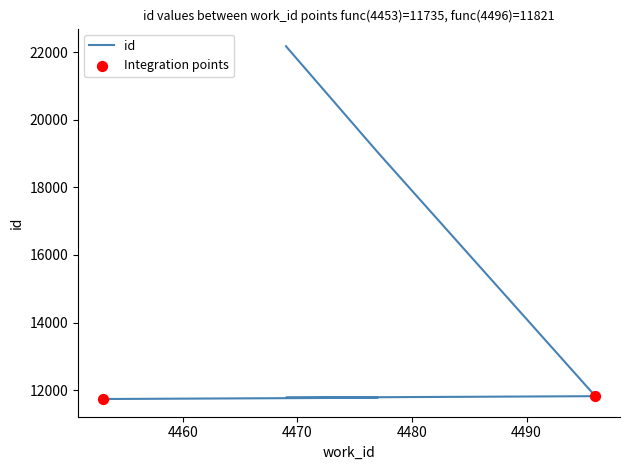

Which has a higher value, 4469 or 4477?

4469